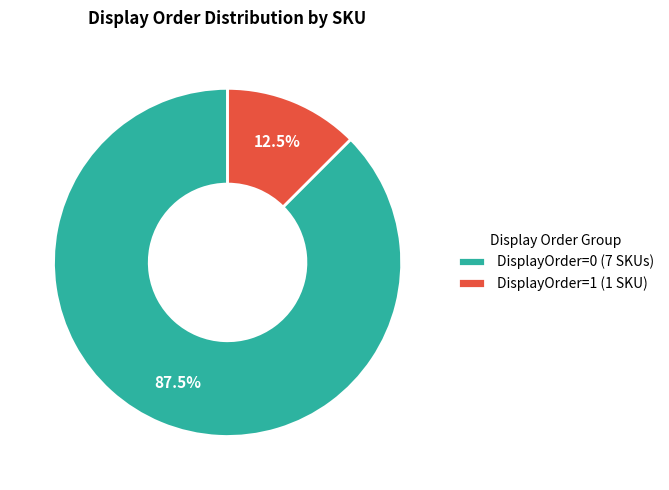

Is the sum of DisplayOrder=1 (1 SKU) and DisplayOrder=0 (7 SKUs) greater than half?

Yes